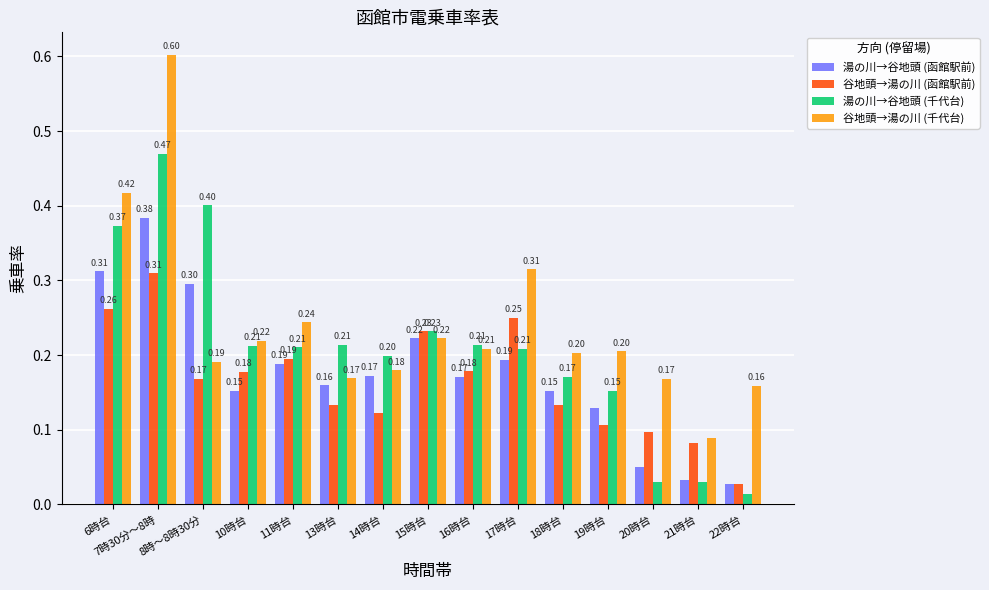

True or false: 湯の川→谷地頭 (函館駅前) has a value of 0.3 at 16時台.

False